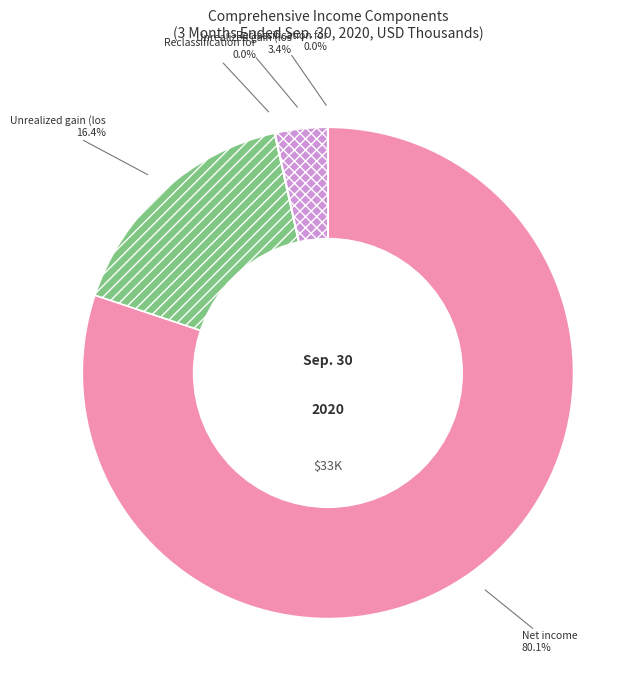

Is there any slice that represents more than half of the pie?

Yes